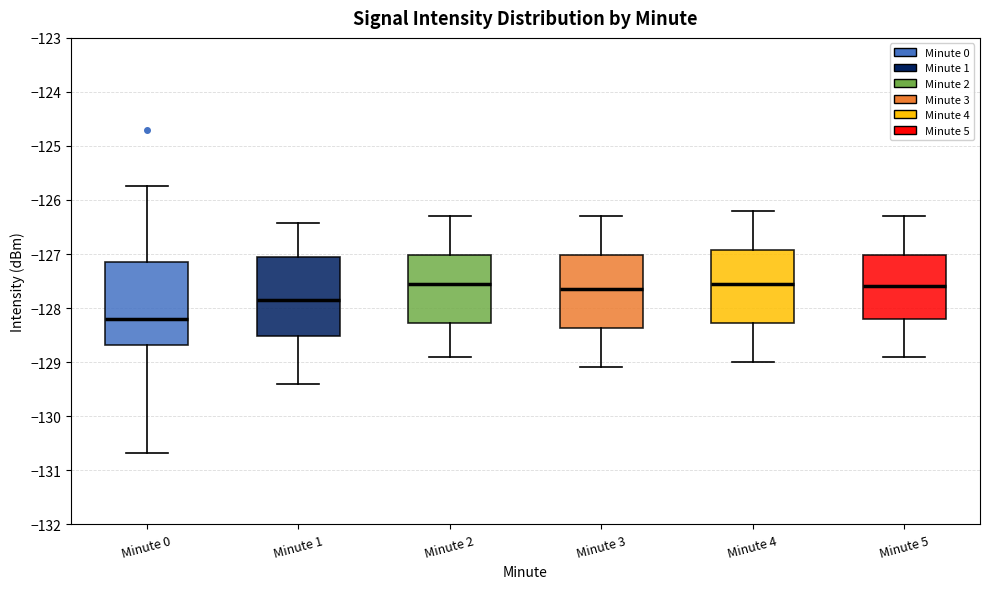

Reading left to right, transcribe this box plot: for each box, give where its median line is, the range the box spans, and where its two whiskers end, as read against the y-axis. The values are not printed on the chart, so give them approximately, as read against the axis.

Minute 0: median -128.2, box -128.7 to -127.1, whiskers -130.7 to -125.7
Minute 1: median -127.8, box -128.5 to -127.1, whiskers -129.4 to -126.4
Minute 2: median -127.5, box -128.3 to -127.0, whiskers -128.9 to -126.3
Minute 3: median -127.6, box -128.4 to -127.0, whiskers -129.1 to -126.3
Minute 4: median -127.5, box -128.3 to -126.9, whiskers -129.0 to -126.2
Minute 5: median -127.6, box -128.2 to -127.0, whiskers -128.9 to -126.3